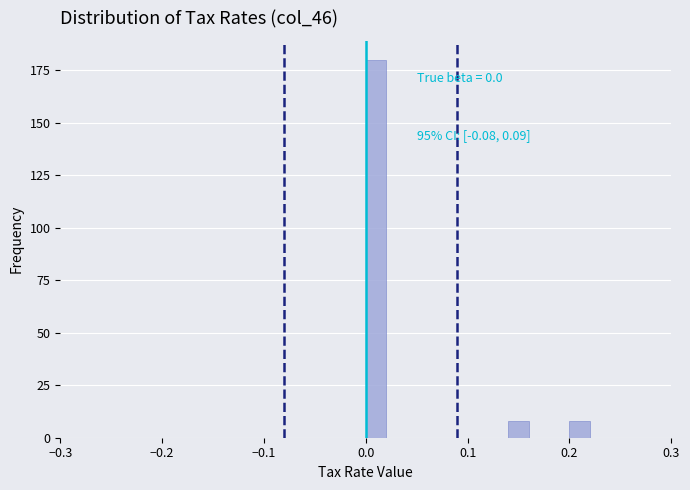

Read against the x-axis, roughly where is the centre of the tallest bar?

0.01